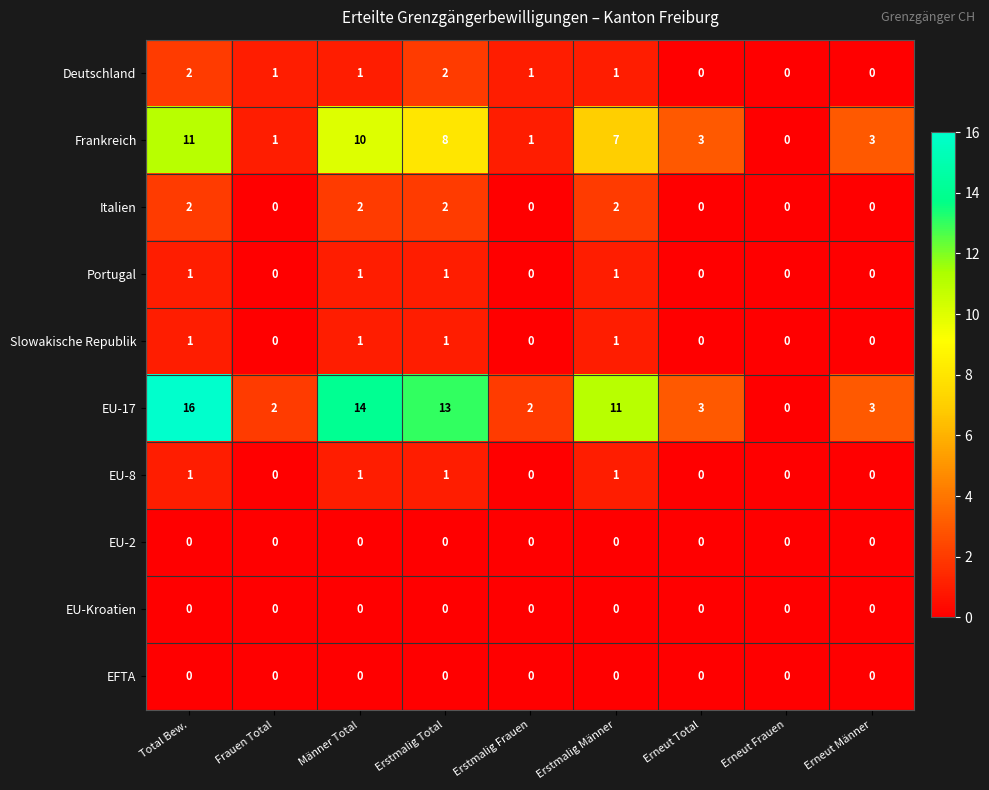

Which series changed the most between Männer Total and Erneut Total?

EU-17